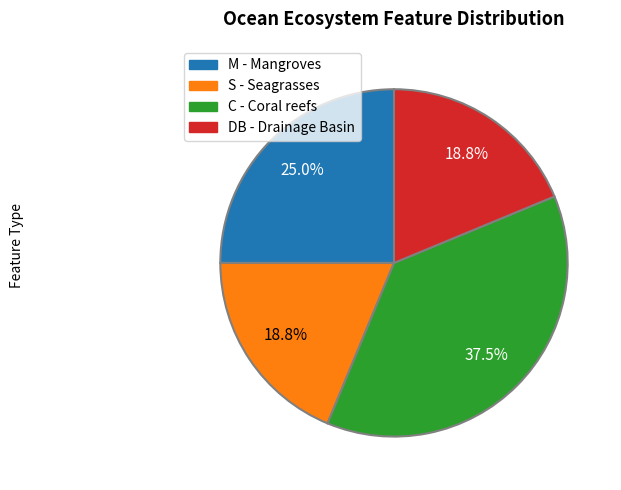

What is the largest slice in the pie chart?

C - Coral reefs